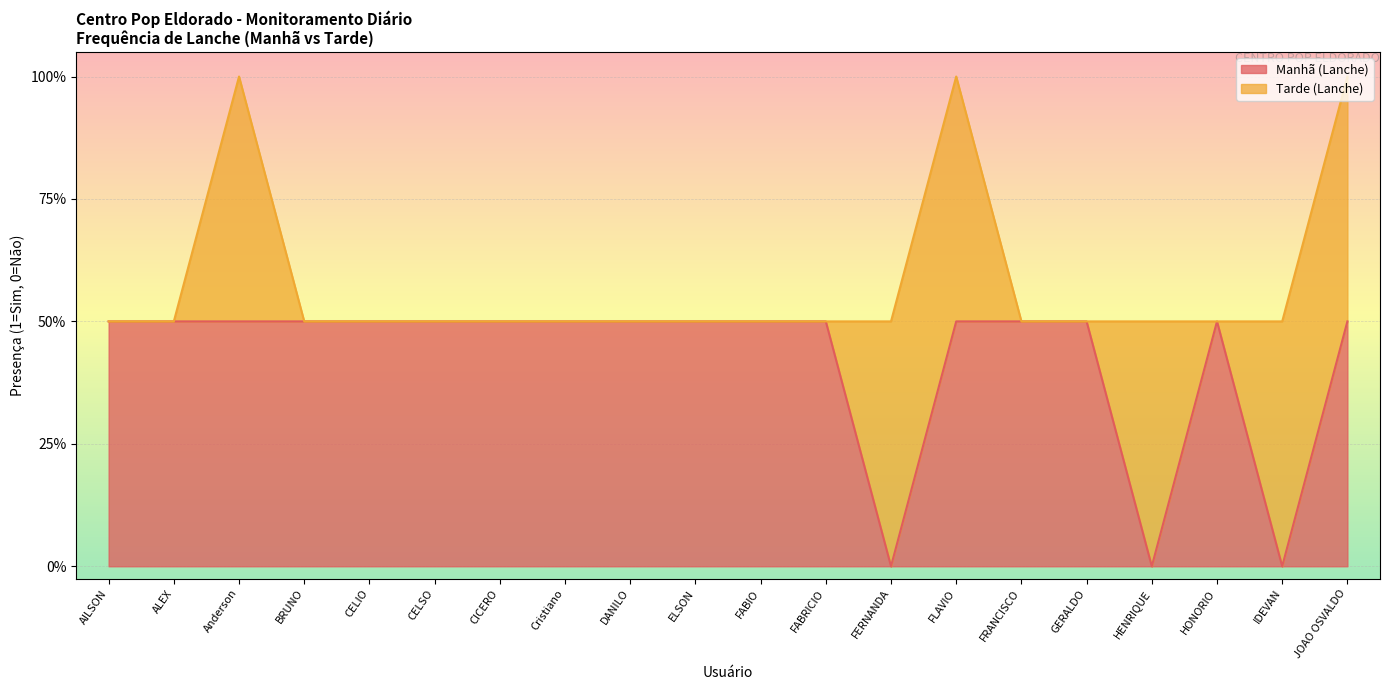

Rank the categories by value from lowest to highest.

FERNANDA, HENRIQUE, IDEVAN, AILSON, ALEX, Anderson, BRUNO, CELIO, CELSO, CICERO, Cristiano, DANILO, ELSON, FABIO, FABRICIO, FLAVIO, FRANCISCO, GERALDO, HONORIO, JOAO OSVALDO